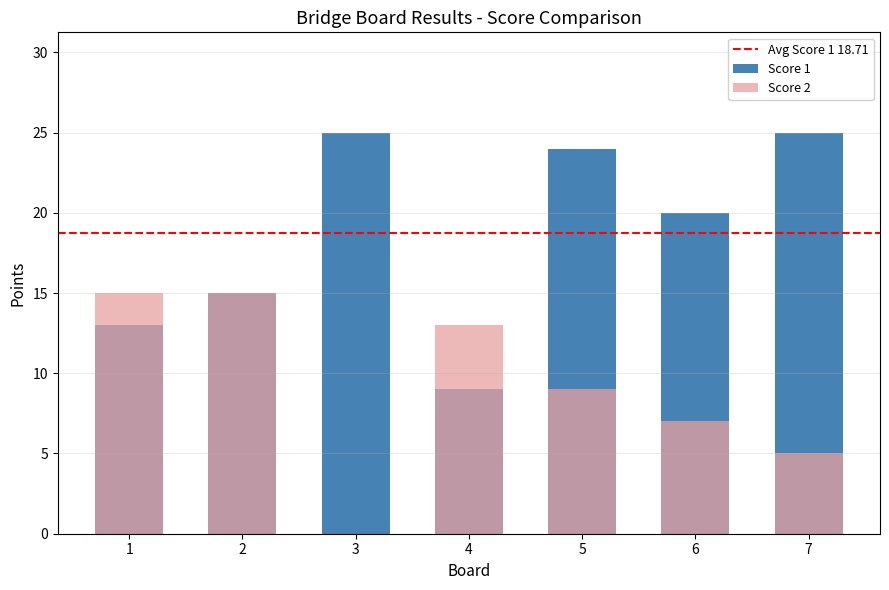

What is the highest value of the Score 2 series?

15